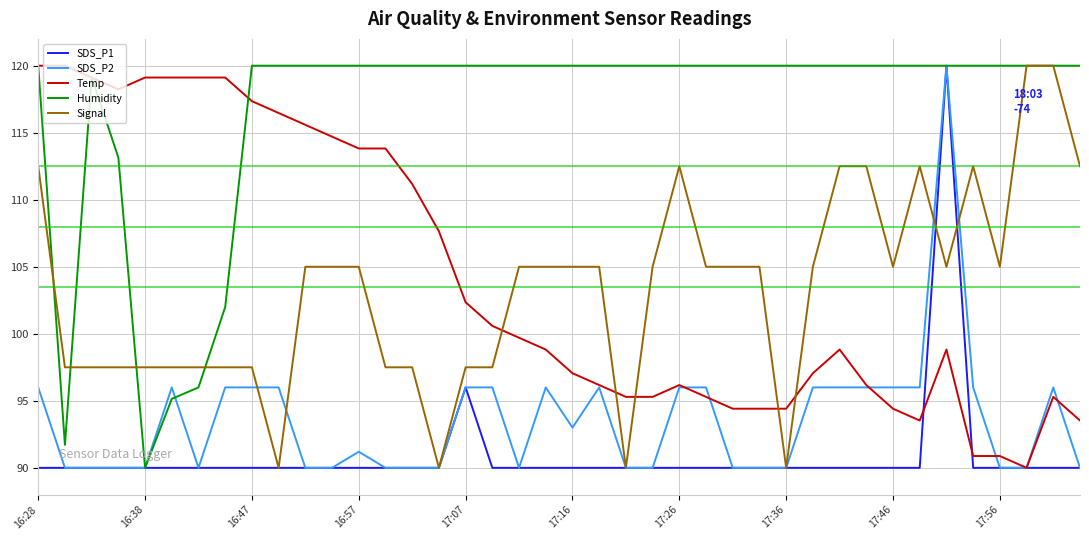

What are all the series names shown in the legend?

SDS_P1, SDS_P2, Temp, Humidity, Signal